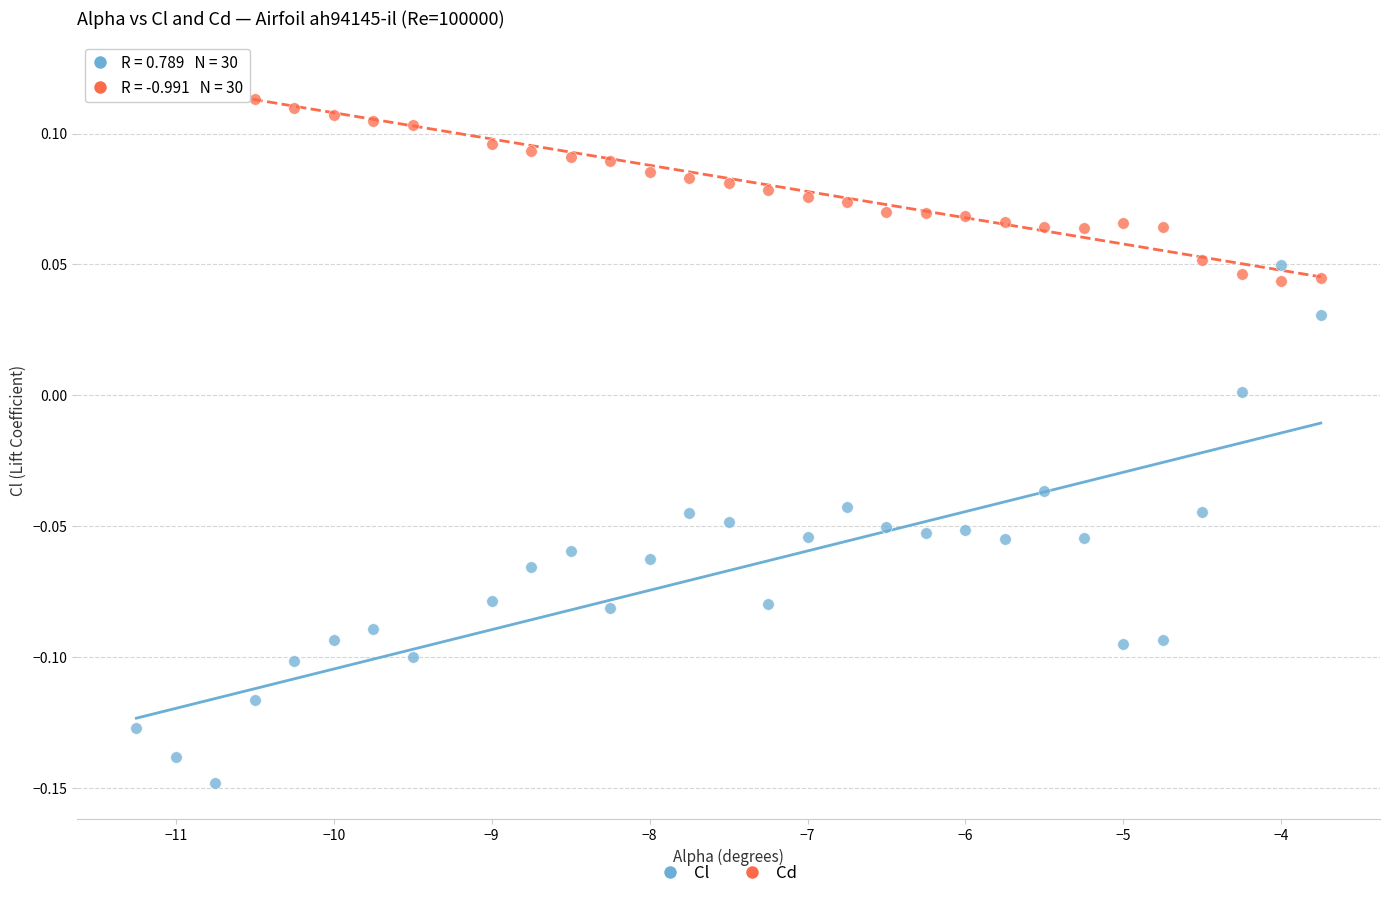

Across all data points, what is the range of Y values (max minus min)?

0.3